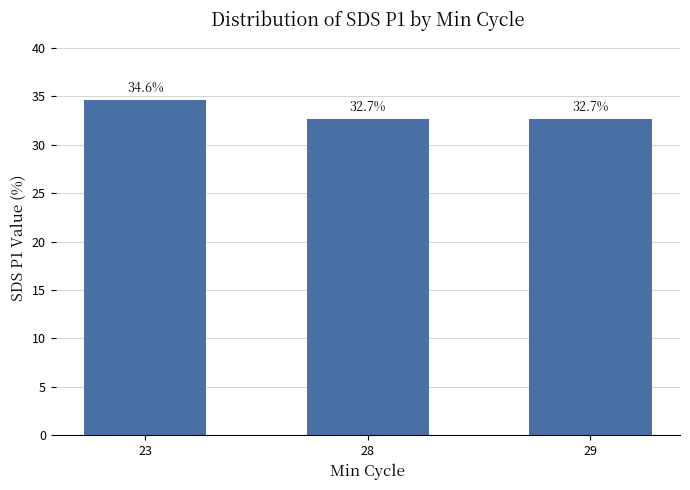

What is the value of the 3rd bar from the left?

32.7